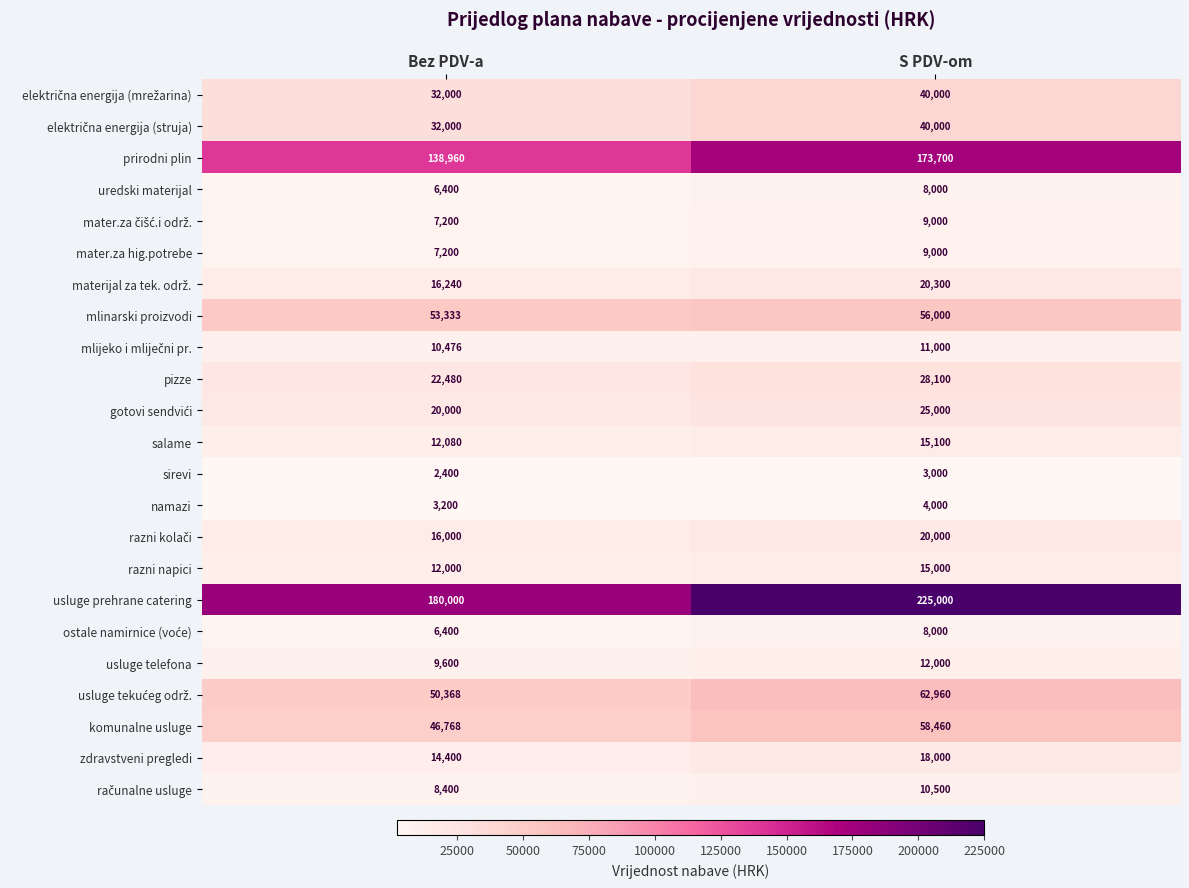

The value of usluge telefona at Bez PDV-a is 9600. True or false?

True